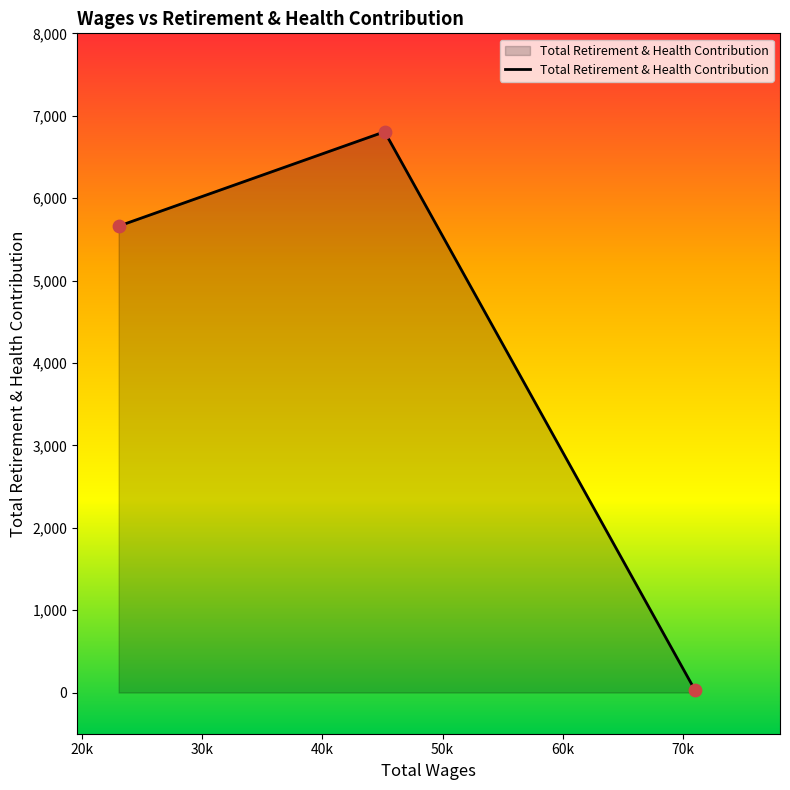

What is the difference between the maximum and second lowest values?

1145.4